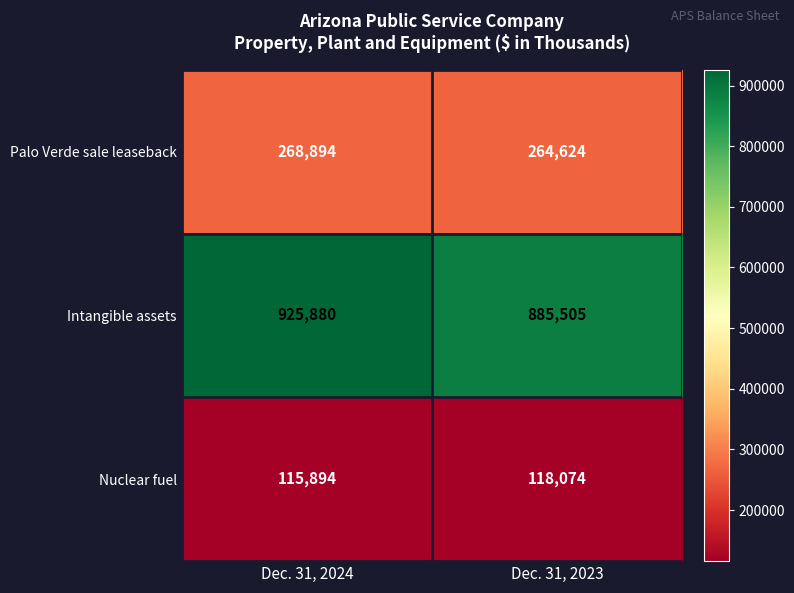

Read the Nuclear fuel value at Dec. 31, 2024, to the nearest 50.

115900